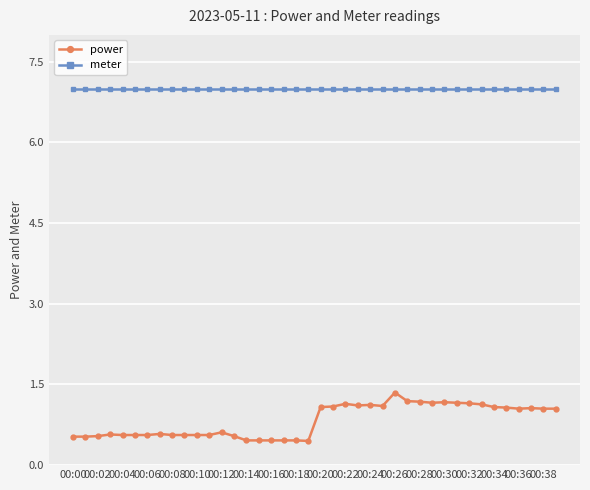

True or false: power has more than 2 points higher than both neighbors.

True